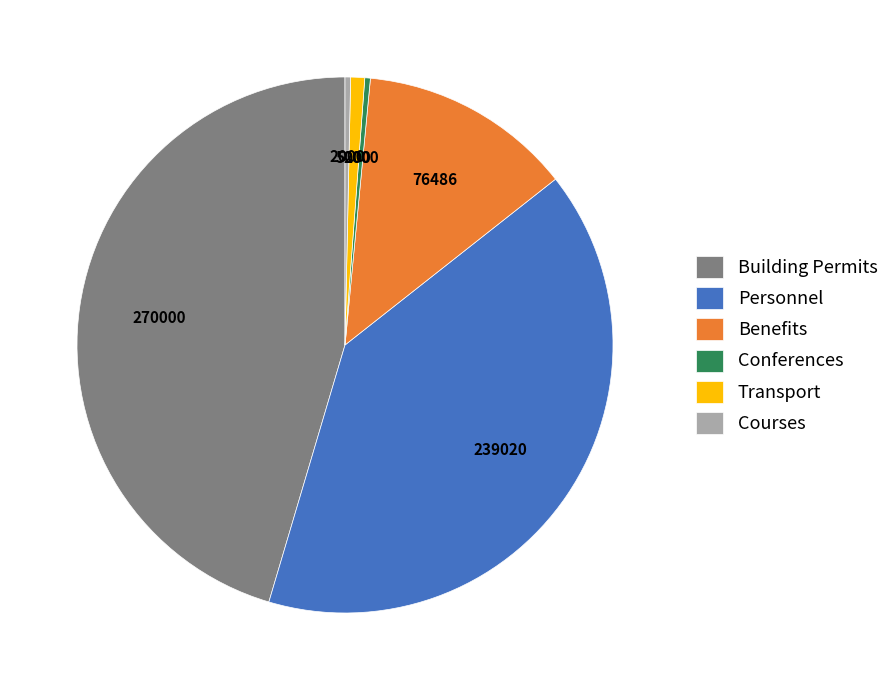

Combined, do Benefits and Courses account for over 50%?

No